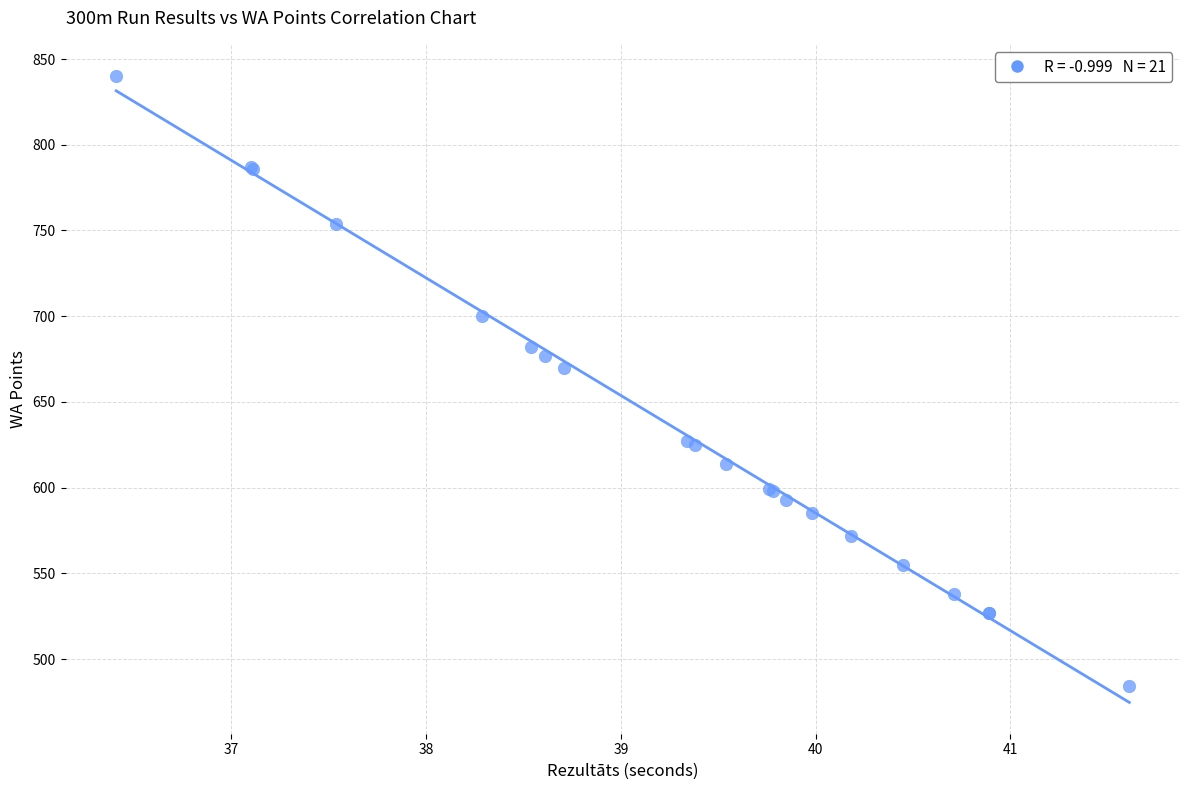

What Y value in the scatter plot is closest to 662?

670